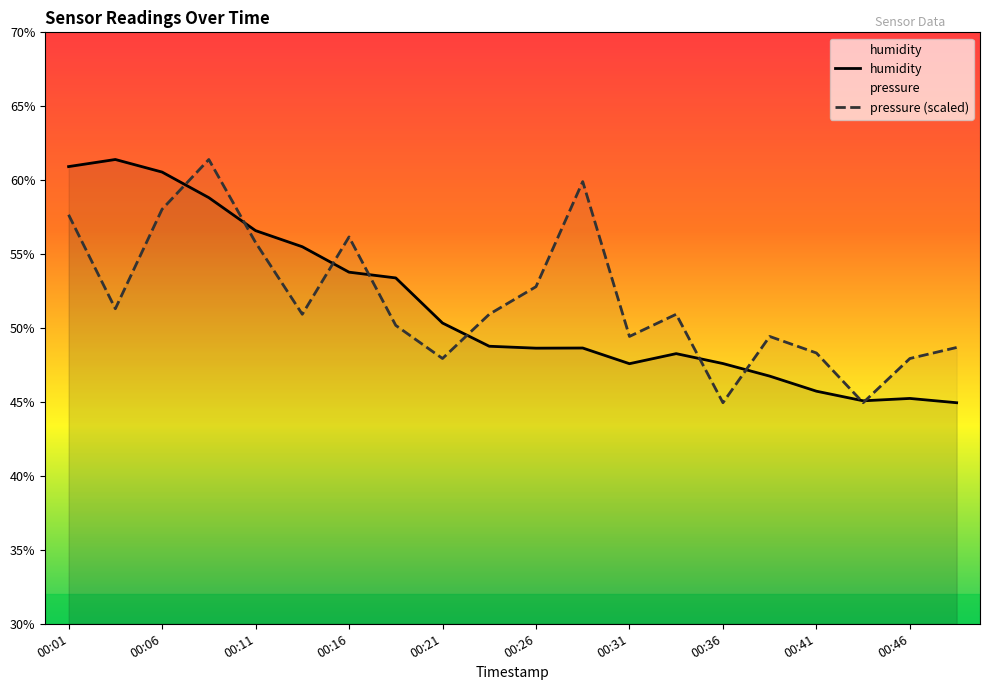

What is the value of the pressure point at the 20th from the left?

48.7